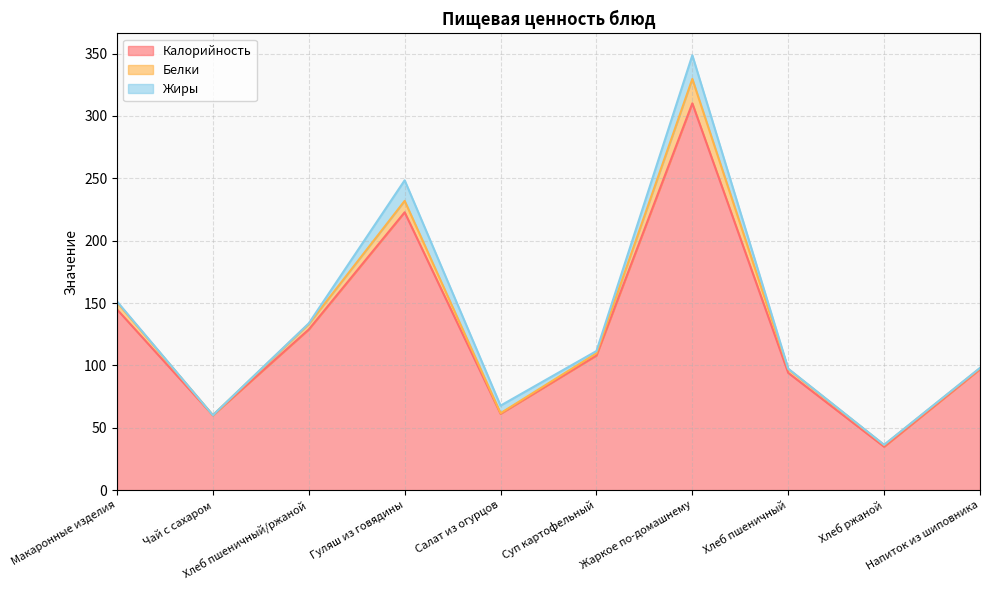

Where does the Белки series first go above 3?

Макаронные изделия